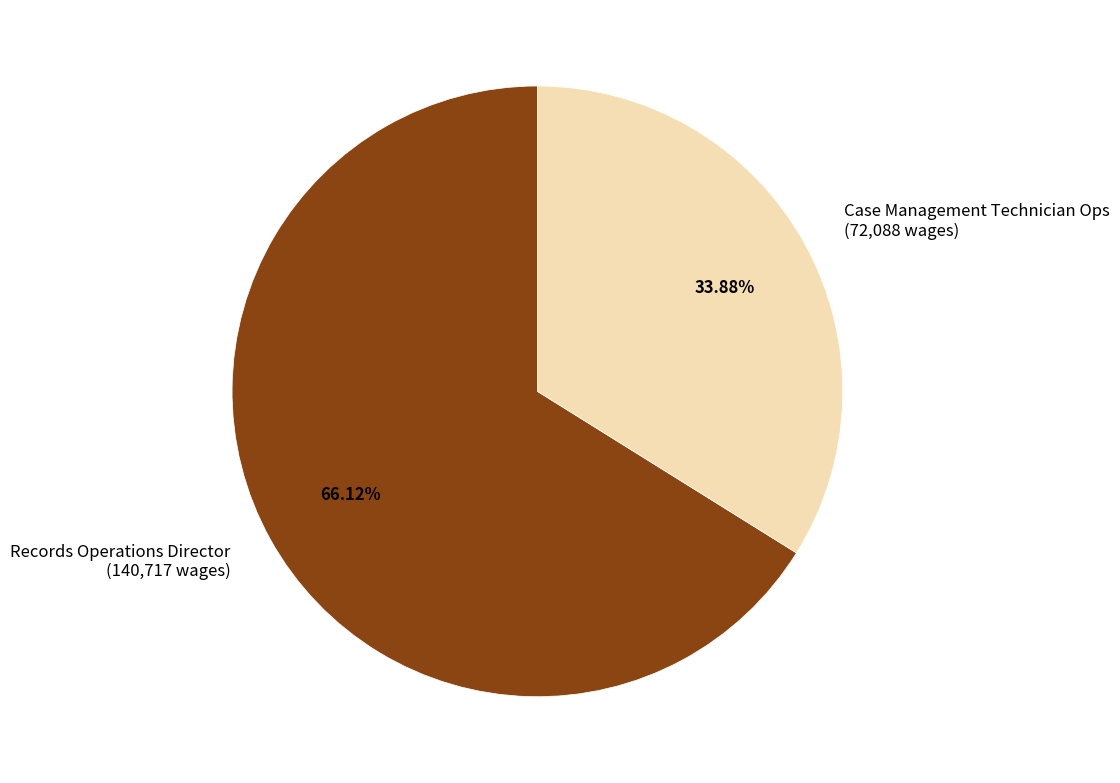

To the nearest percent, what is the average slice percentage?

50%